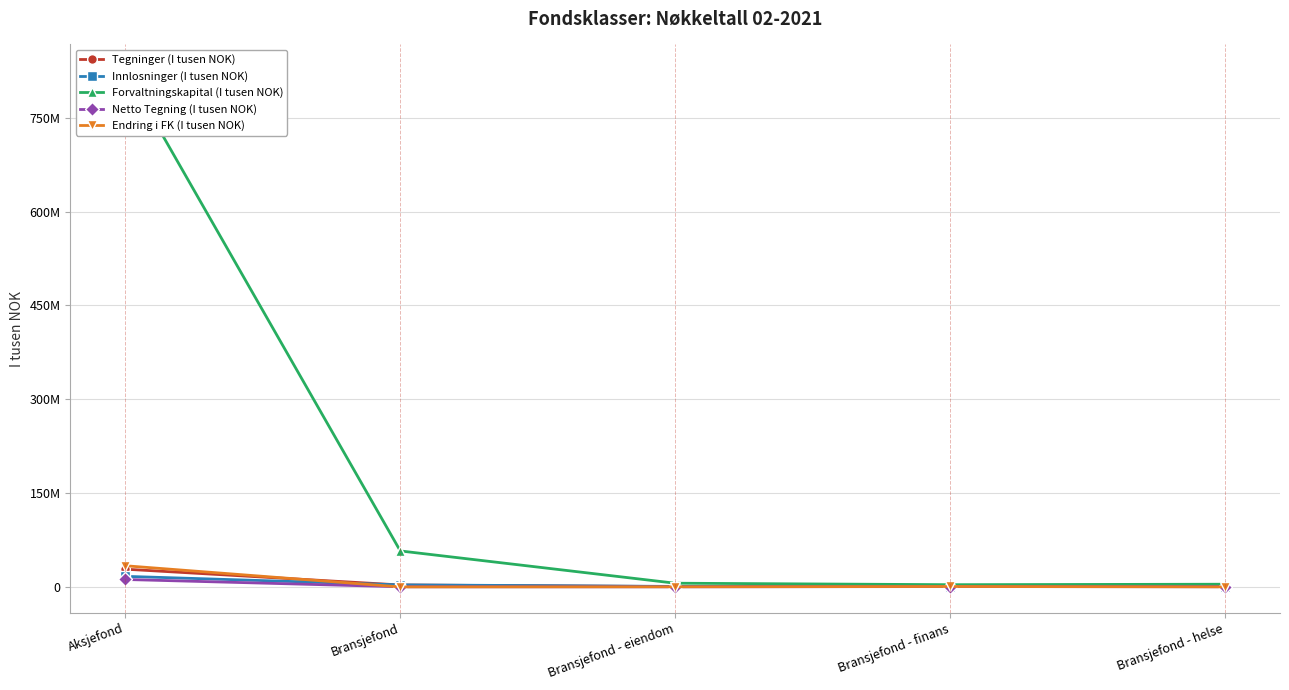

How many values in Endring i FK (I tusen NOK) are below zero?

3